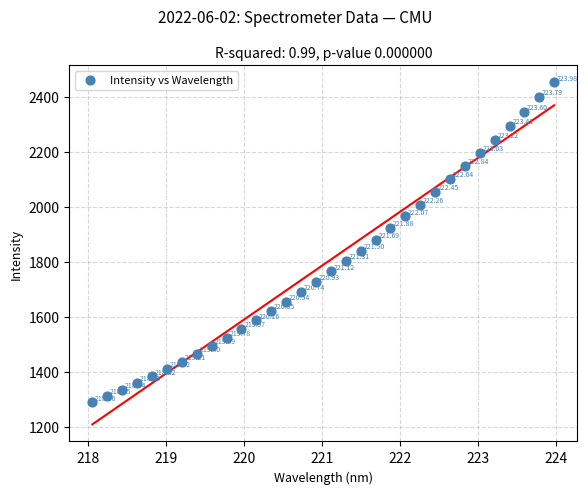

What is the range of X values (max minus min)?

5.9